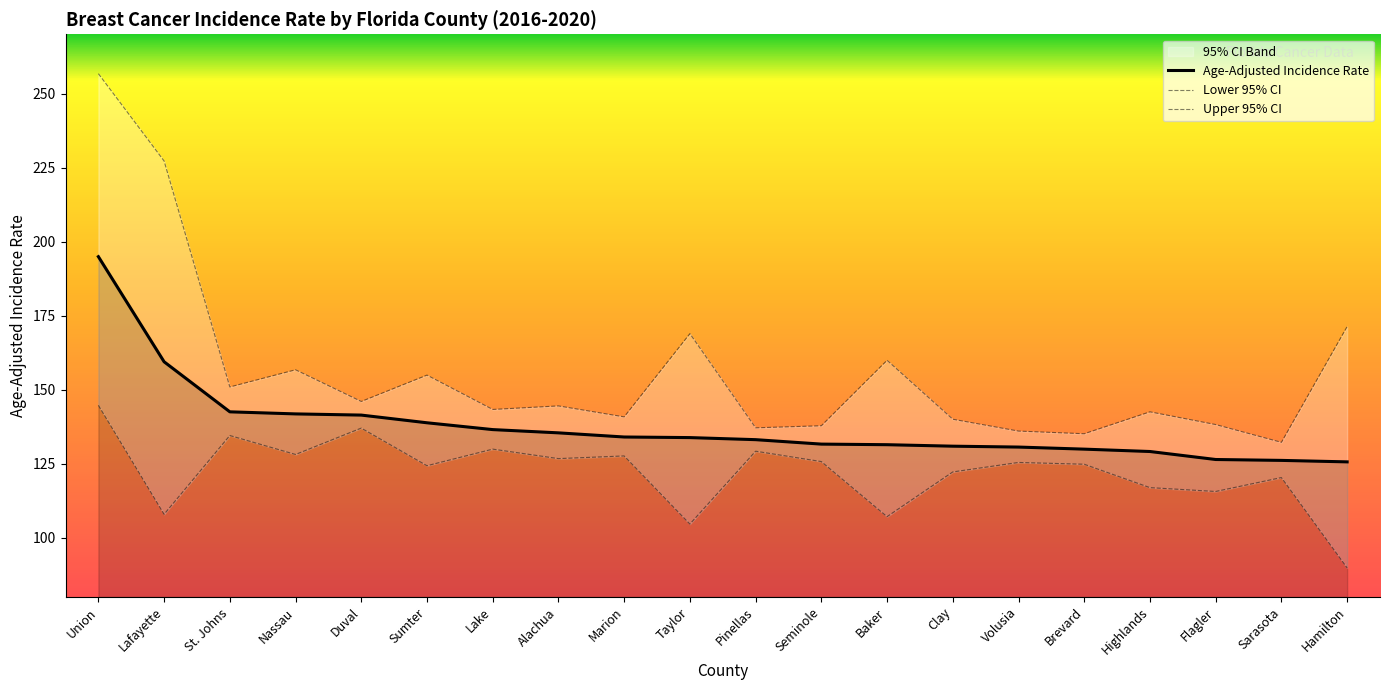

What position from the right is Alachua?

13